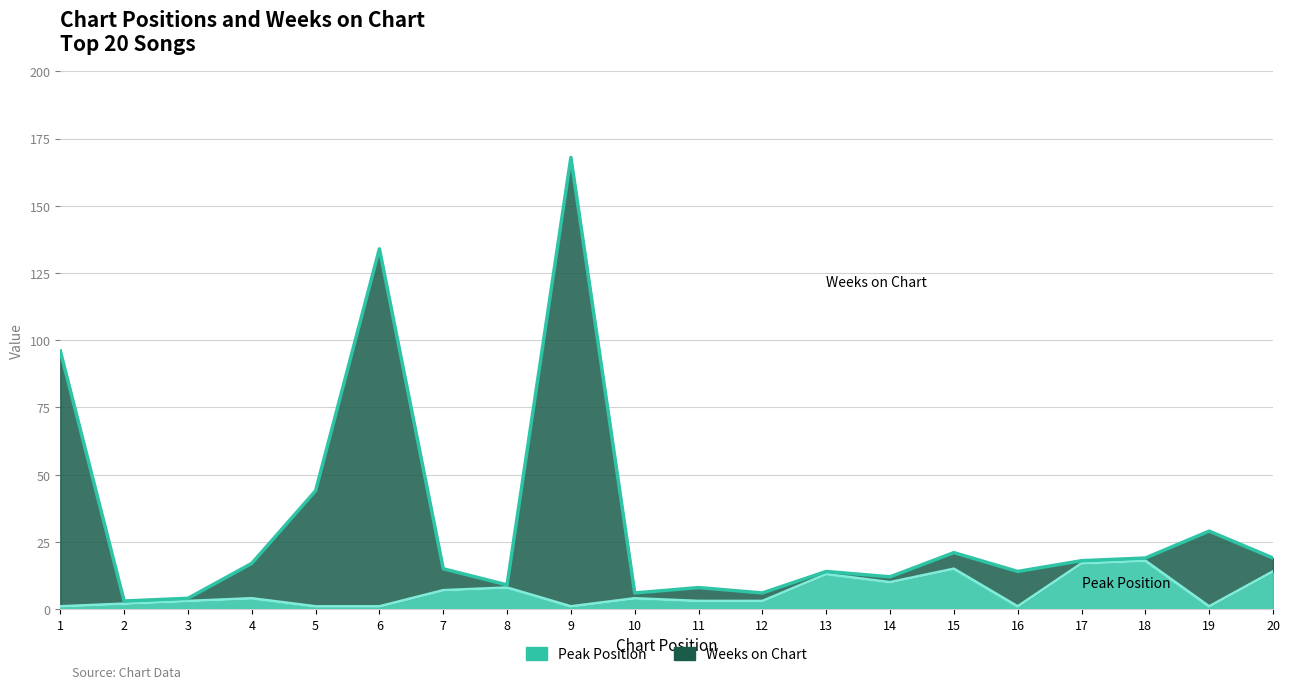

Where is the first local maximum for Peak Position?

4